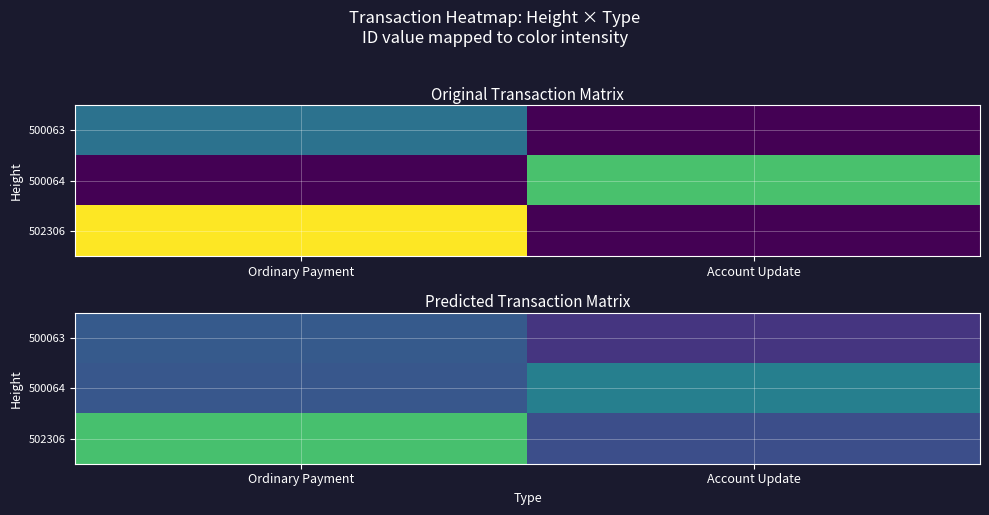

At Account Update, list the series in order from largest to smallest.

500064, 502306, 500063